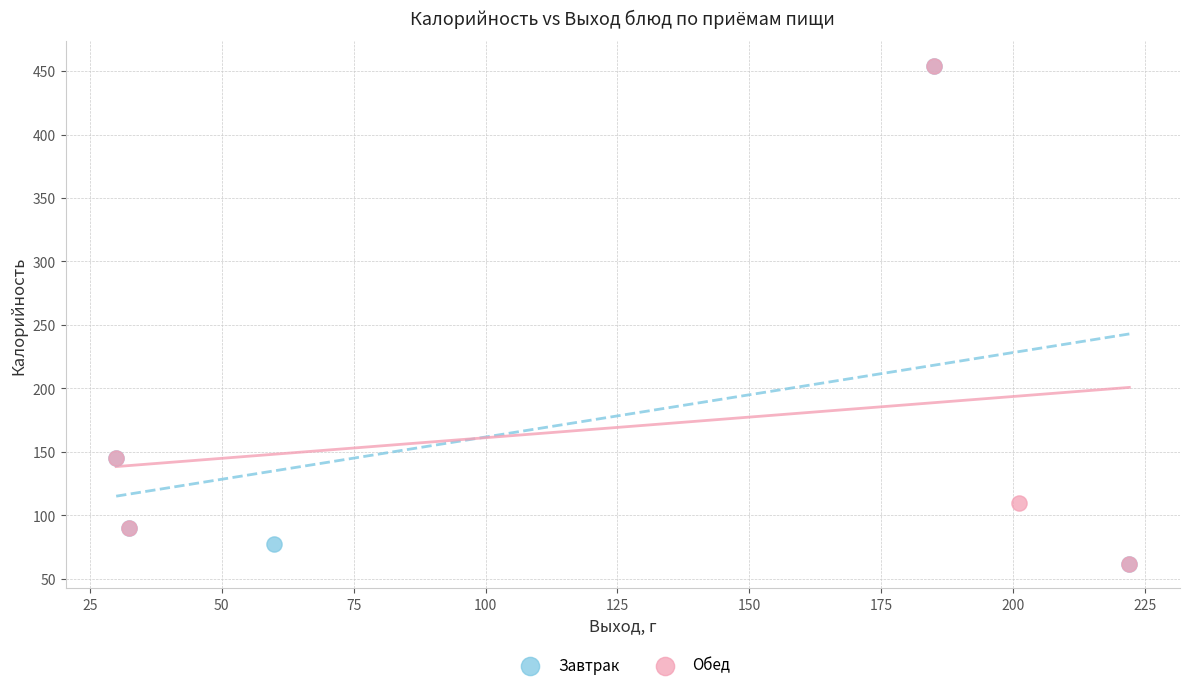

What are all the series names shown in the legend?

Завтрак, Обед